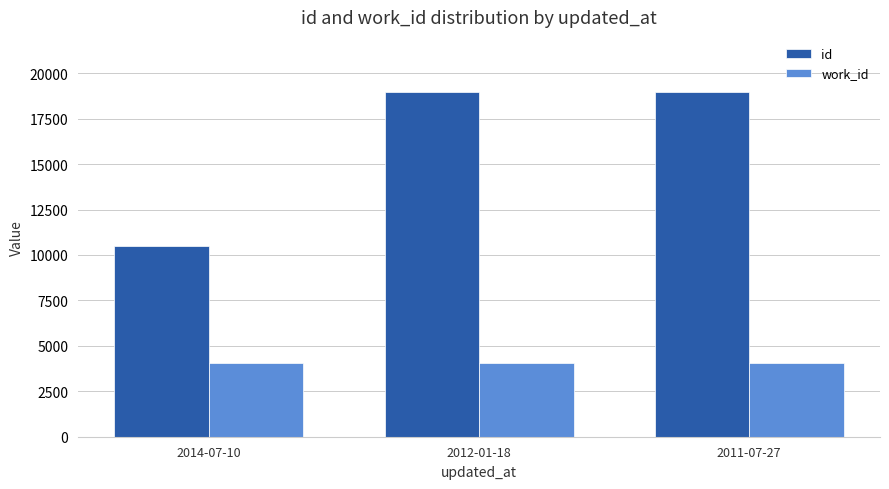

What is the greatest value displayed?

18995